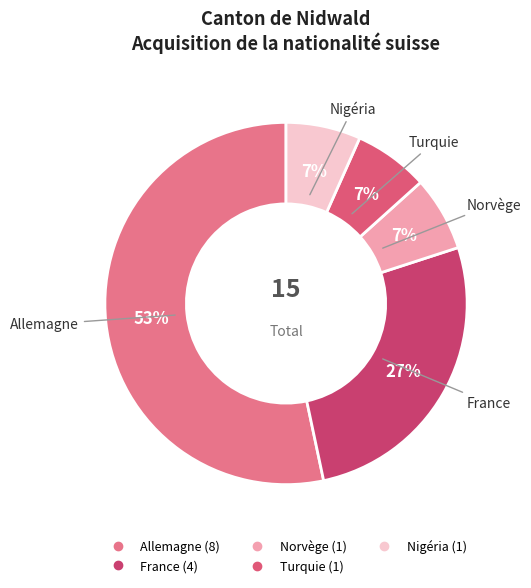

Combined, do Norvège and France account for over 50%?

No